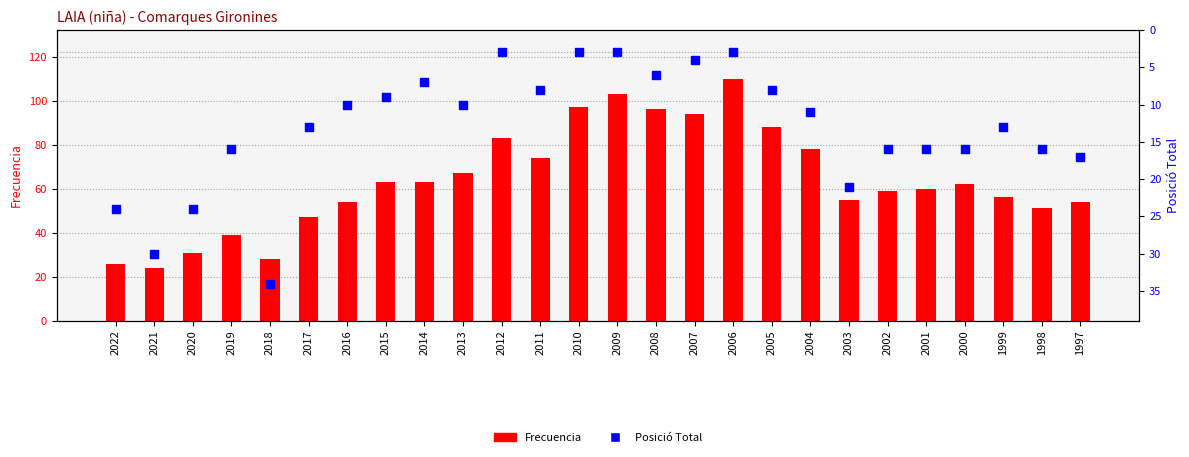

Which series reaches the minimum Y coordinate?

Posició Total